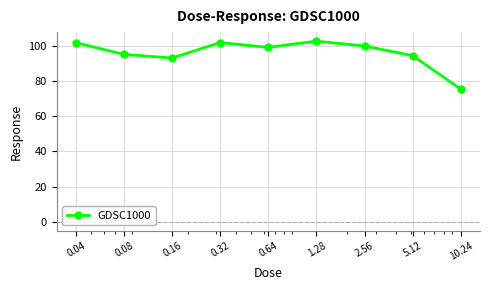

How many interior local peaks (higher than both neighbors) does the data have?

2